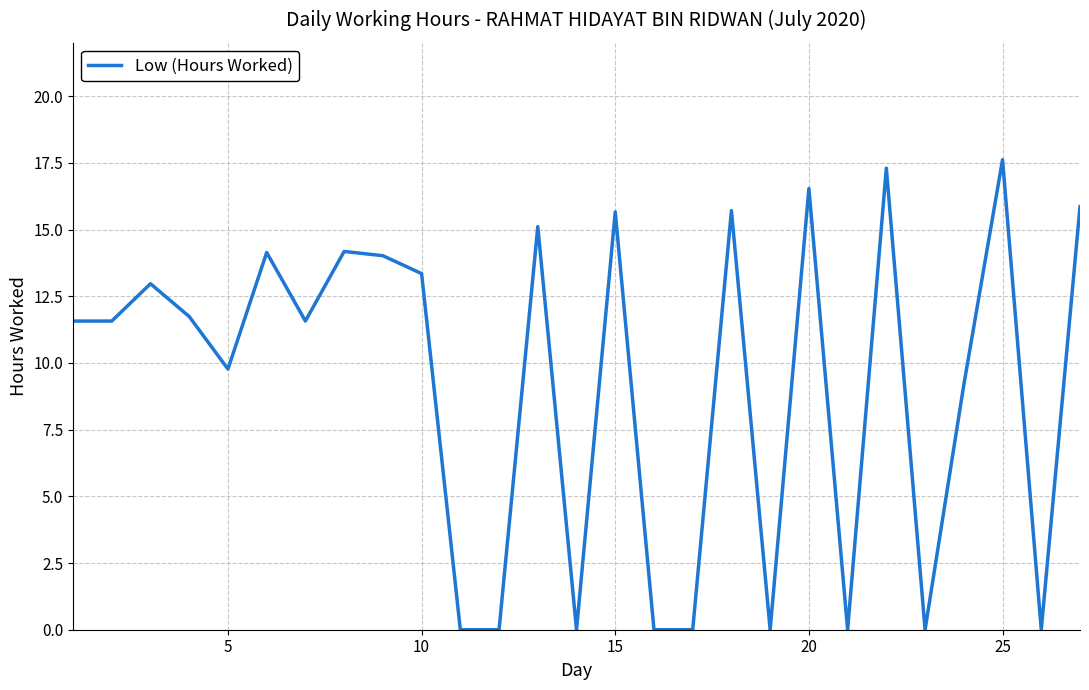

What is the maximum value shown in the chart?

17.6